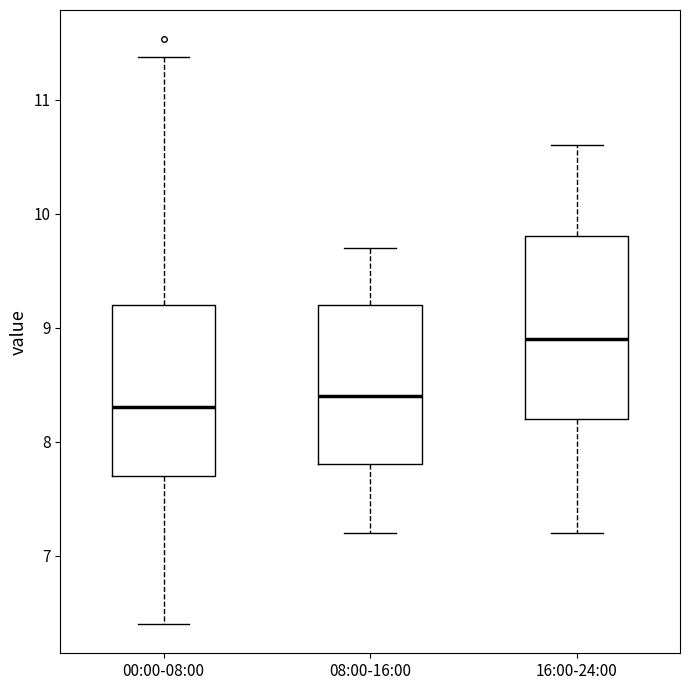

Reading left to right, read every box against the y-axis: the position of its median line, the range the box covers, and the ends of its whiskers. The values are not printed on the chart, so give them approximately, as read against the axis.

00:00-08:00: median 8.3, box 7.7 to 9.2, whiskers 6.4 to 11.4
08:00-16:00: median 8.4, box 7.8 to 9.2, whiskers 7.2 to 9.7
16:00-24:00: median 8.9, box 8.2 to 9.8, whiskers 7.2 to 10.6